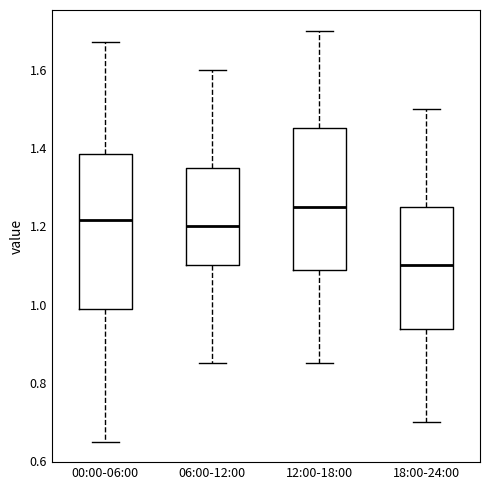

Reading left to right, read every box against the y-axis: the position of its median line, the range the box covers, and the ends of its whiskers. The values are not printed on the chart, so give them approximately, as read against the axis.

00:00-06:00: median 1.22, box 0.98 to 1.38, whiskers 0.66 to 1.68
06:00-12:00: median 1.20, box 1.10 to 1.36, whiskers 0.86 to 1.60
12:00-18:00: median 1.26, box 1.08 to 1.46, whiskers 0.86 to 1.70
18:00-24:00: median 1.10, box 0.94 to 1.26, whiskers 0.70 to 1.50